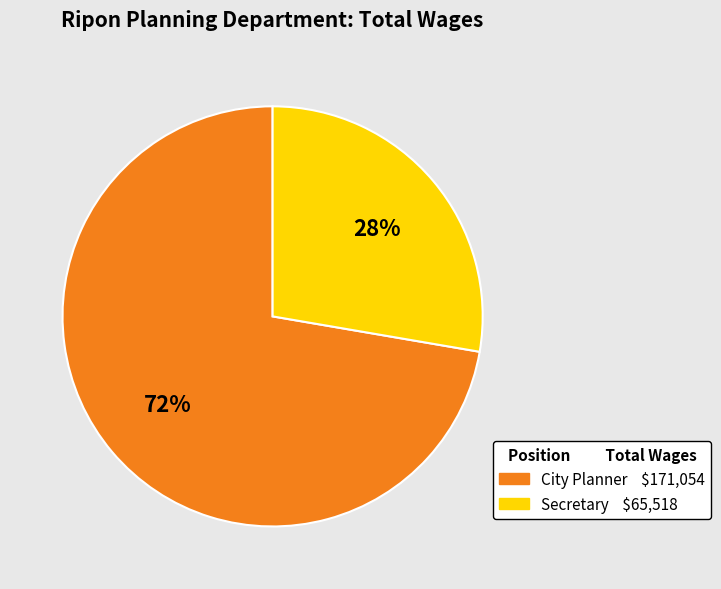

Which slice is the smallest?

Secretary